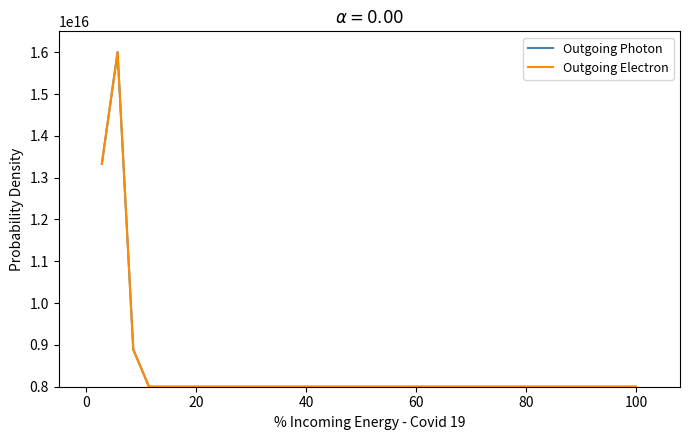

True or false: Outgoing Photon and Outgoing Electron intersect in this chart.

False